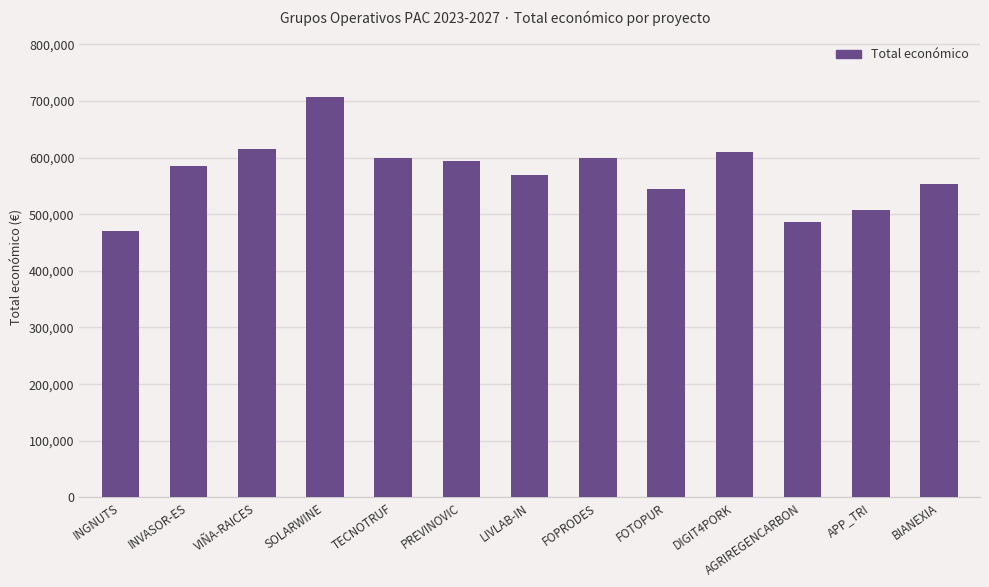

True or false: the data shows 593715 at PREVINOVIC.

True